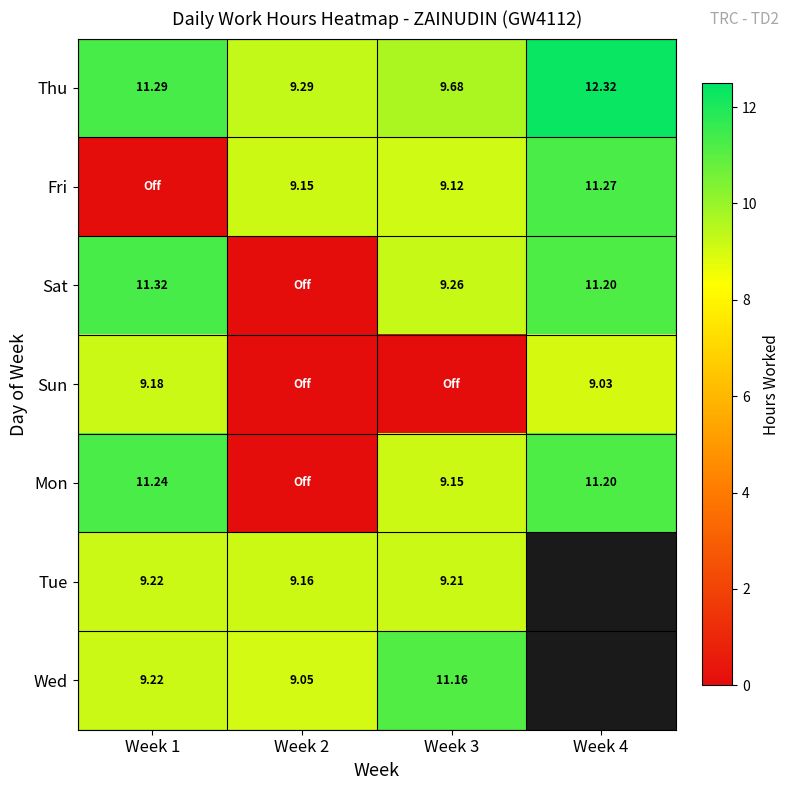

Is the value of Thu at Week 3 greater than the value of Sun at Week 1?

Yes